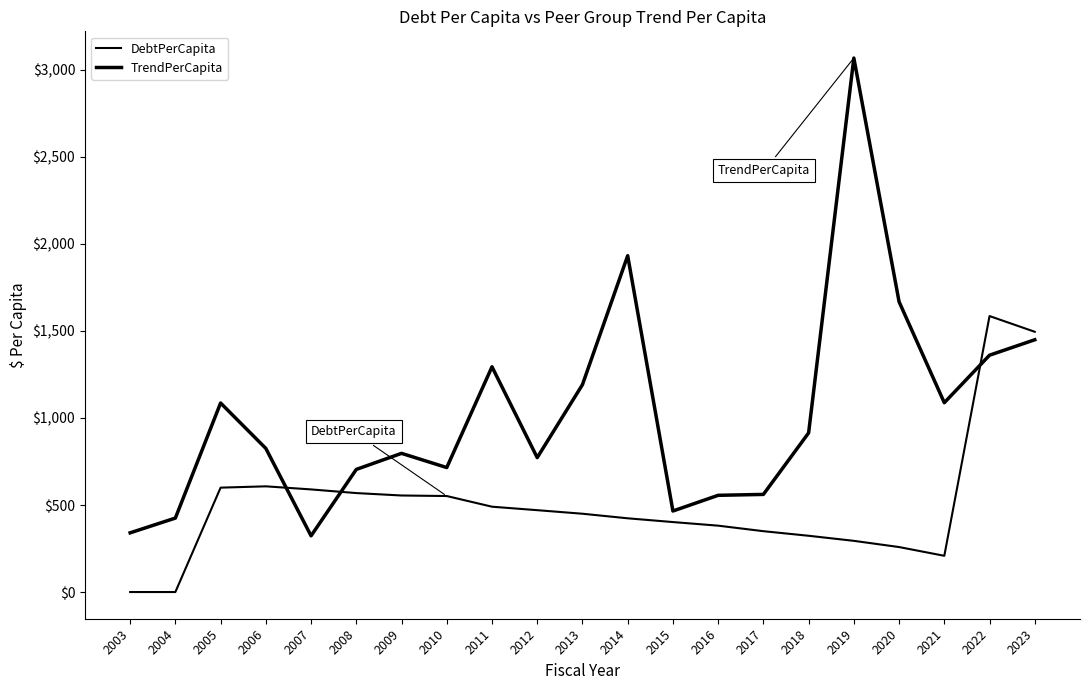

Is this an area chart (filled region under the line)?

No